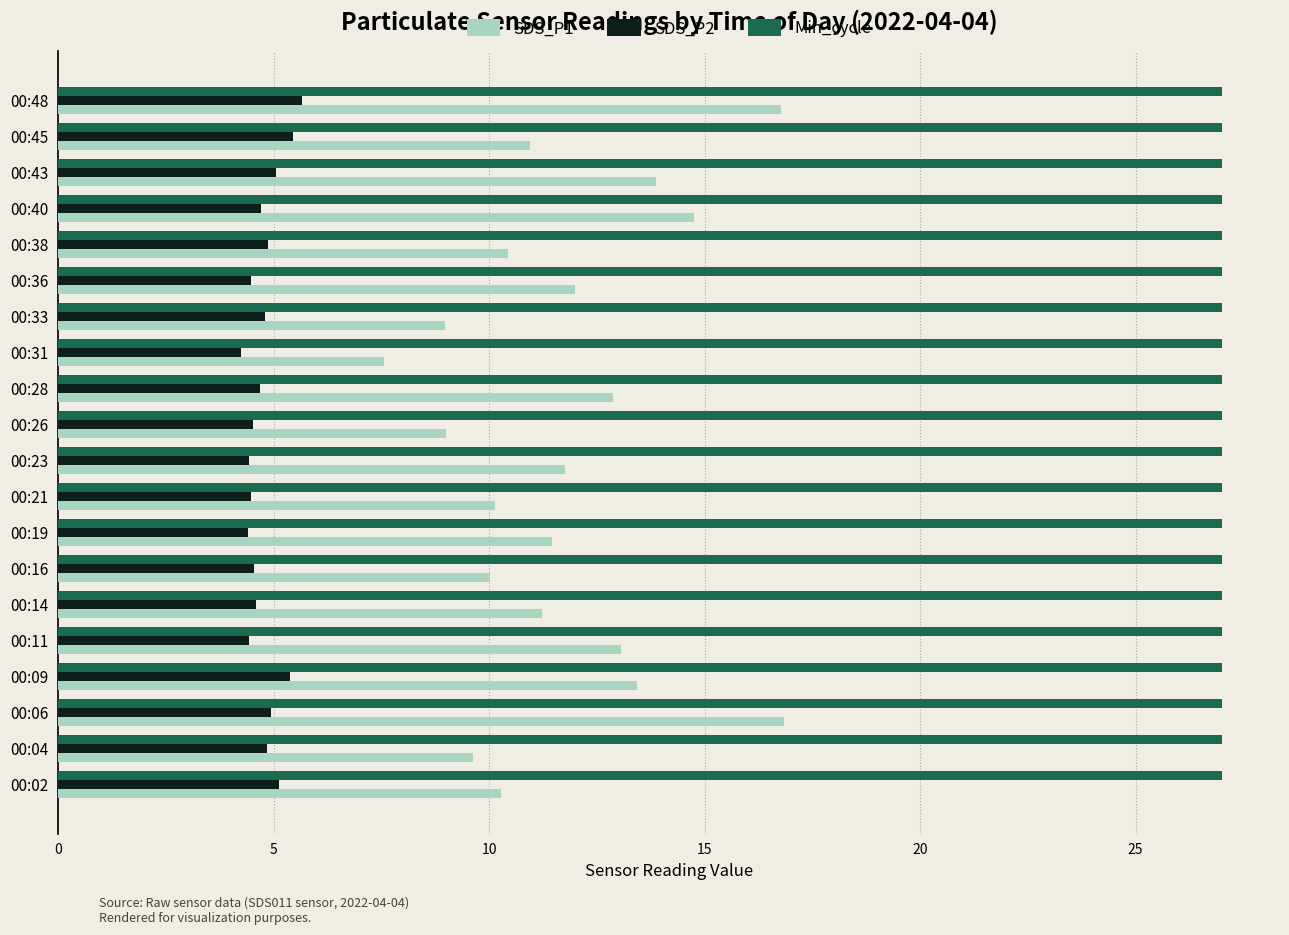

Is it true that Min_cycle equals 27.0 at 00:19?

True